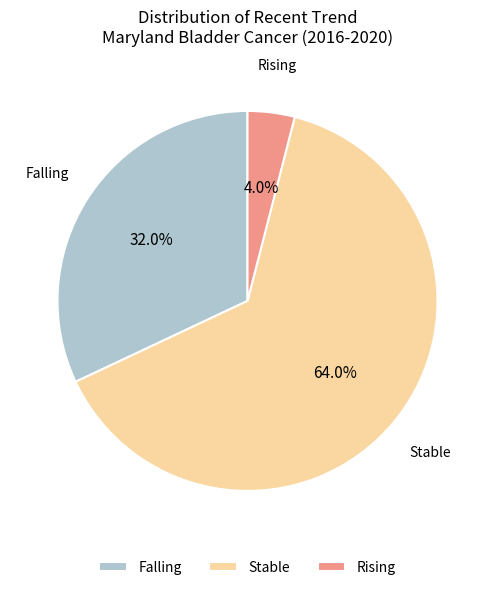

To the nearest percent, what is the difference between the largest and smallest slice percentages?

60%